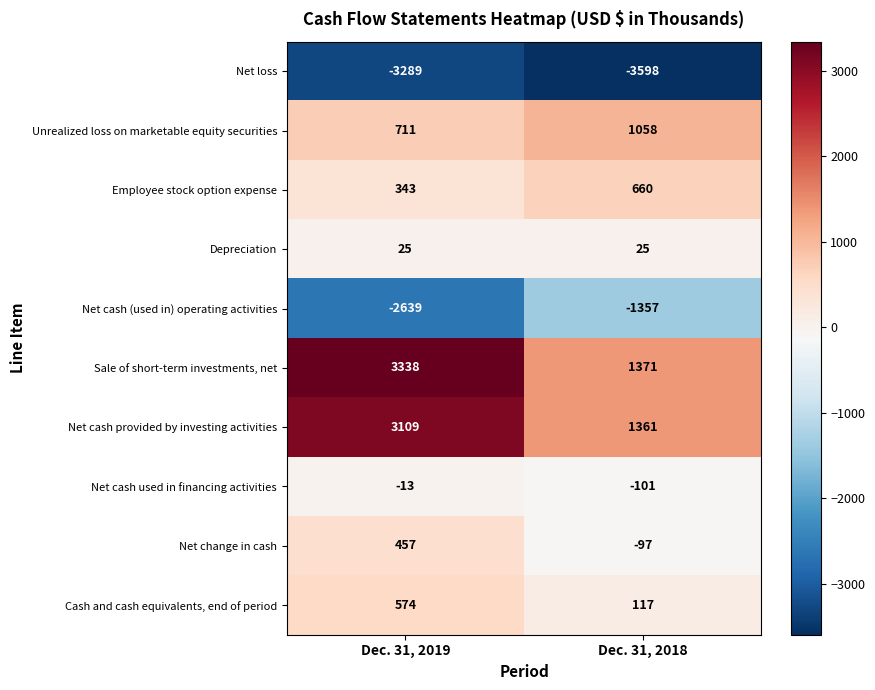

Which series has the largest range (max minus min)?

Sale of short-term investments, net